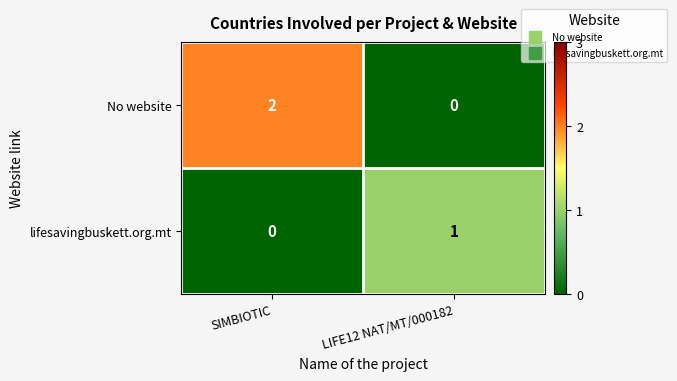

Which series has the largest total across all categories?

No website